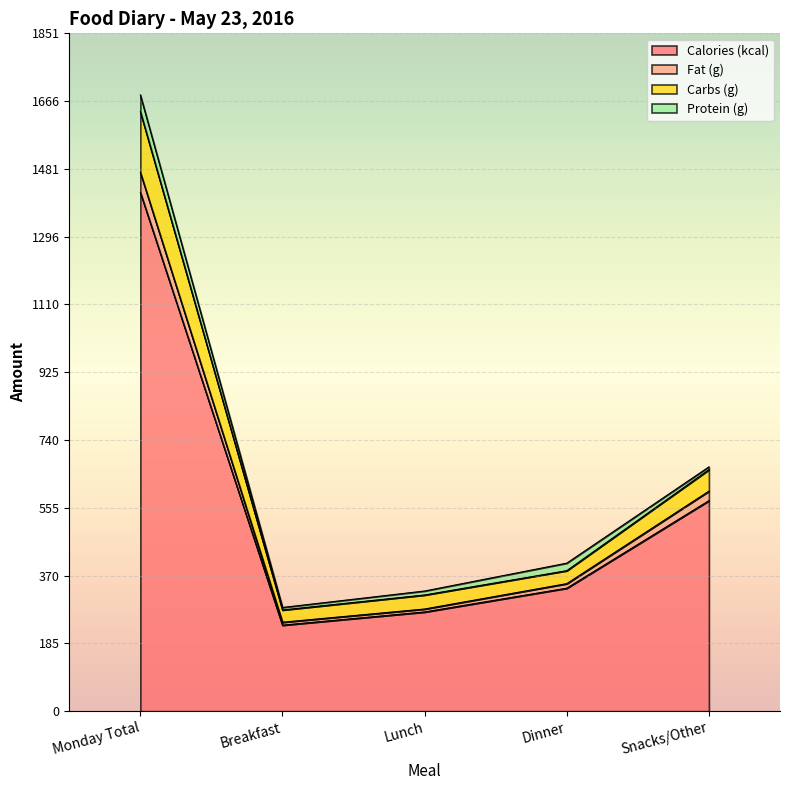

The Calories (kcal) series shows 336.0 at Dinner. True or false?

True